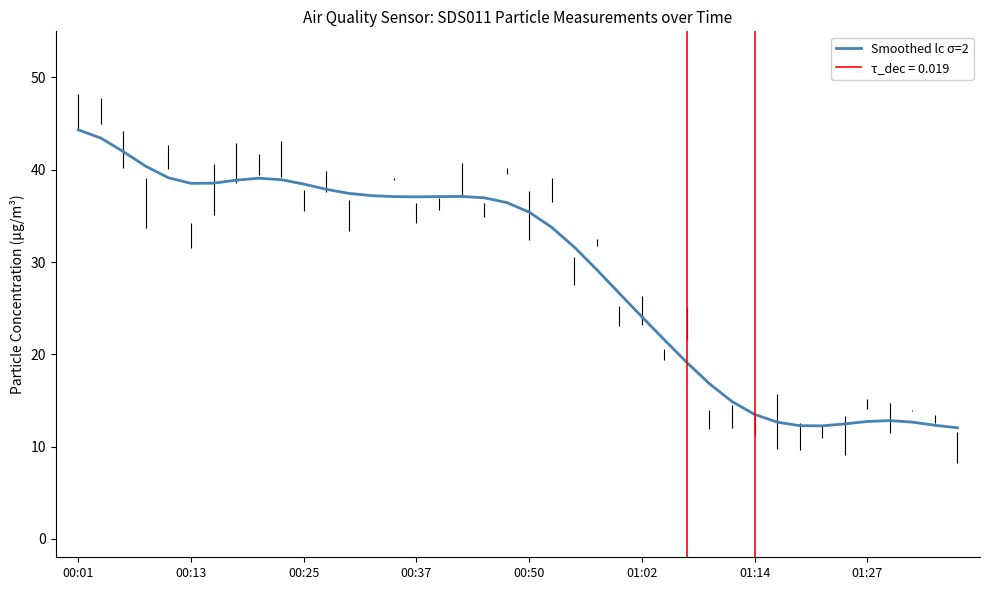

The value of Smoothed lc σ=2 at 01:02 is 36.7. True or false?

False